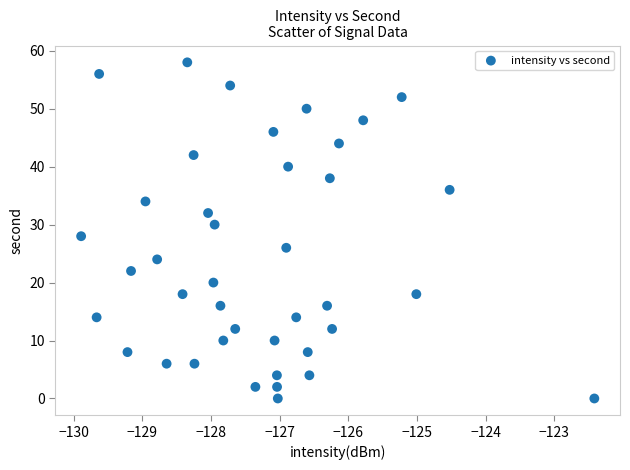

What is the range of Y values (max minus min)?

58